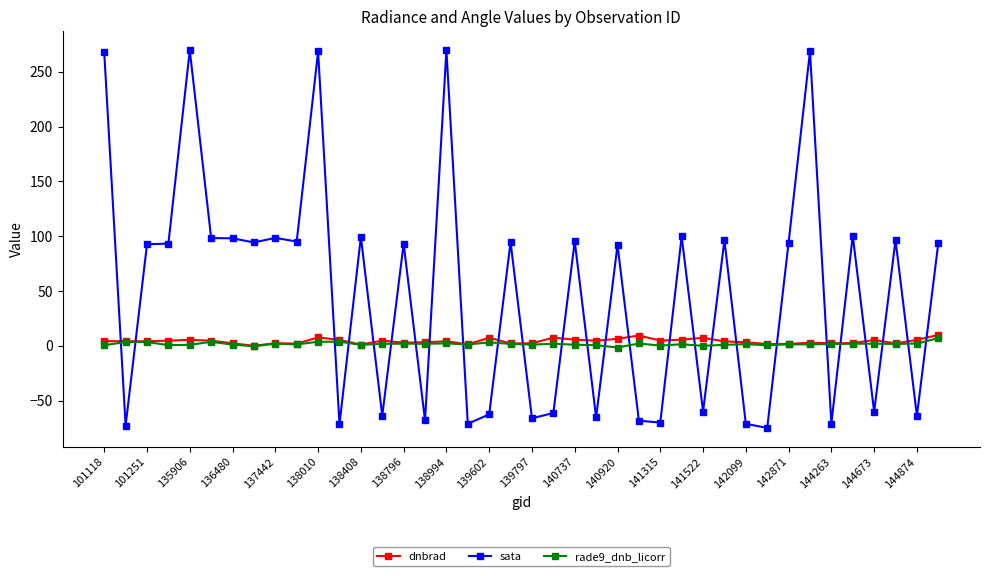

Which series has the largest total across all categories?

sata